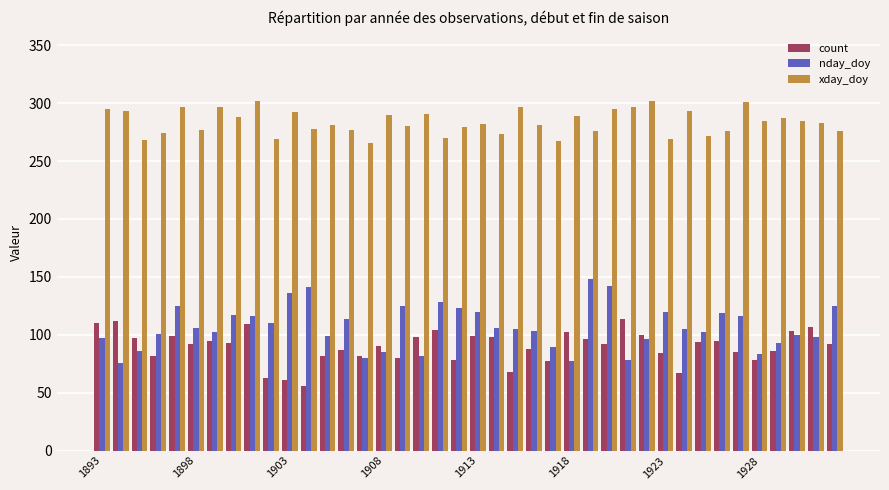

Rank the series by their maximum value, from highest to lowest.

xday_doy, nday_doy, count